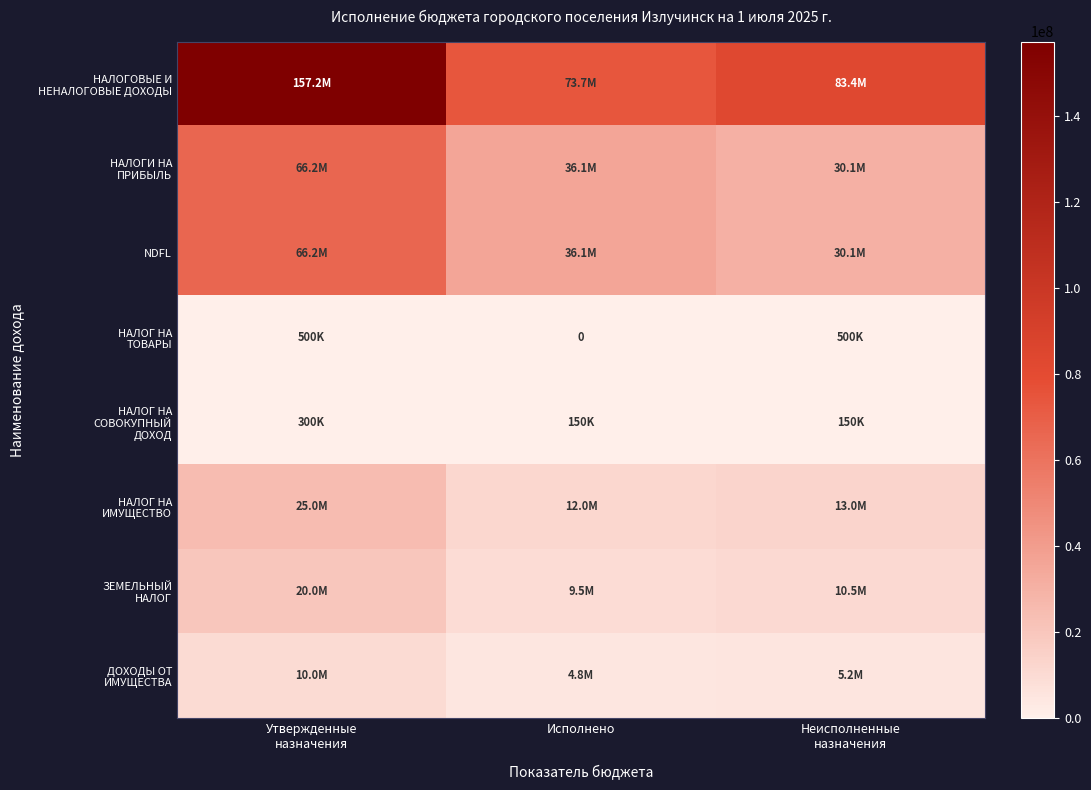

Which series has the largest total across all categories?

НАЛОГОВЫЕ И НЕНАЛОГОВЫЕ ДОХОДЫ